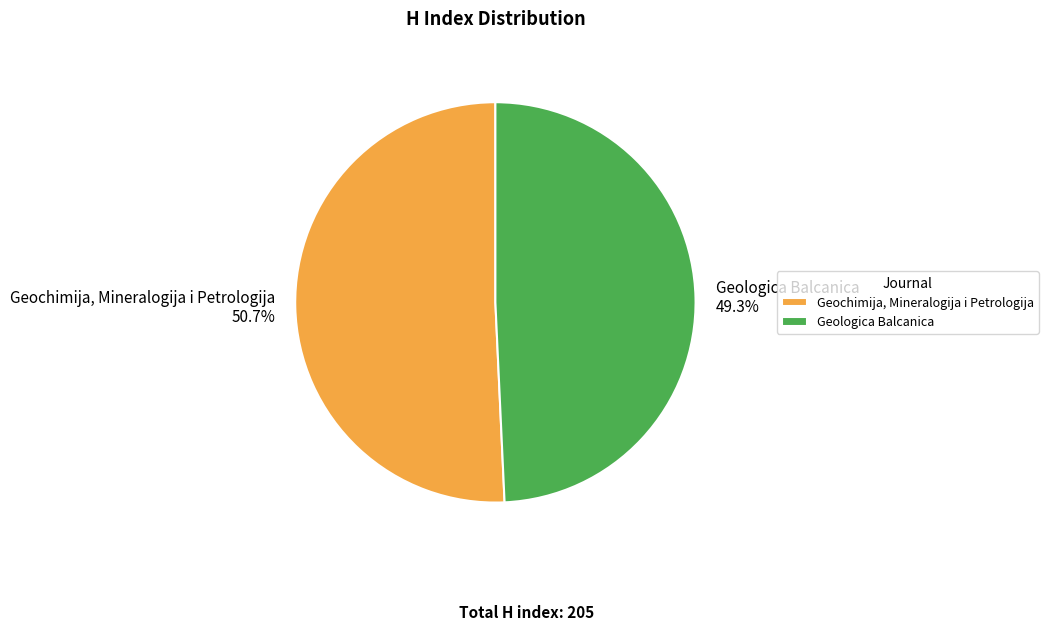

Which slice is the smallest?

Geologica Balcanica